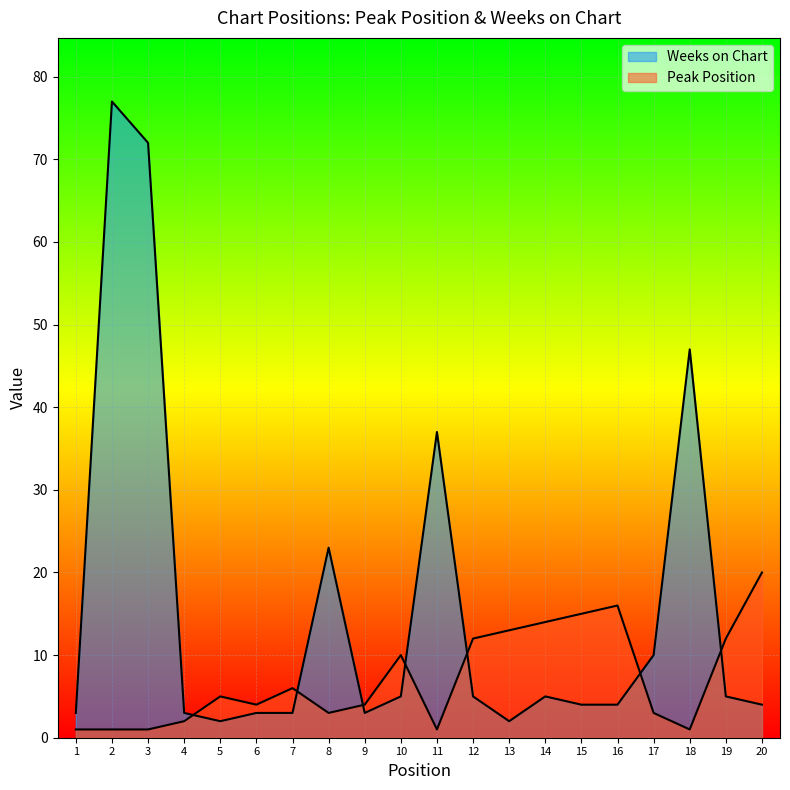

Reading left to right, what are all the values shown in this chart?

Peak Position: 1=1	2=1	3=1	4=2	5=5	6=4	7=6	8=3	9=4	10=10	11=1	12=12	13=13	14=14	15=15	16=16	17=3	18=1	19=12	20=20
Weeks on Chart: 1=3	2=77	3=72	4=3	5=2	6=3	7=3	8=23	9=3	10=5	11=37	12=5	13=2	14=5	15=4	16=4	17=10	18=47	19=5	20=4